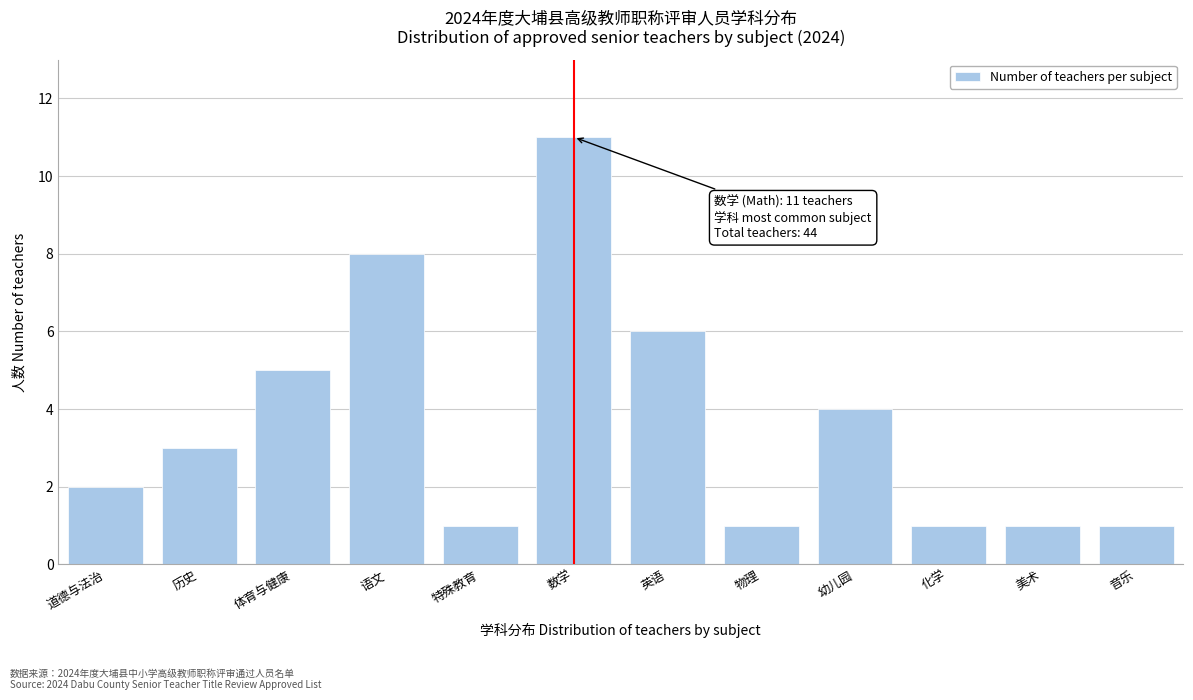

Reading left to right, what are all the values shown in this chart?

2	3	5	8	1	11	6	1	4	1	1	1